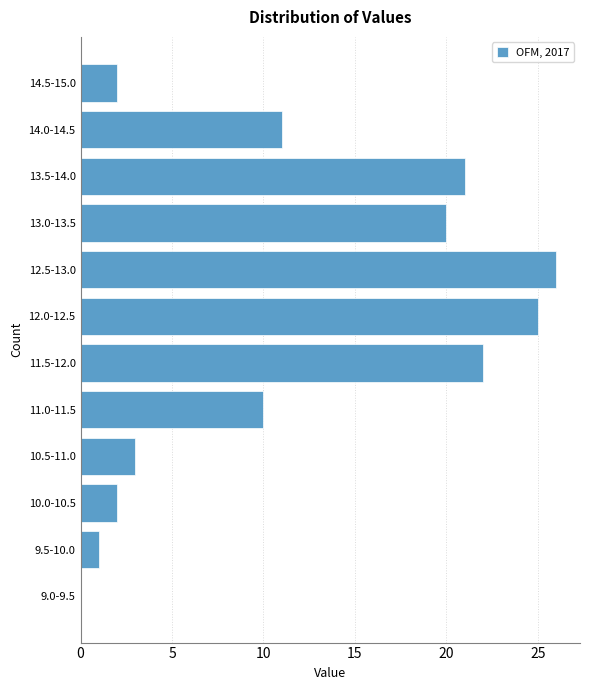

Reading bottom to top, list all the values displayed in this chart.

9.0-9.5=0	9.5-10.0=1	10.0-10.5=2	10.5-11.0=3	11.0-11.5=10	11.5-12.0=22	12.0-12.5=25	12.5-13.0=26	13.0-13.5=20	13.5-14.0=21	14.0-14.5=11	14.5-15.0=2